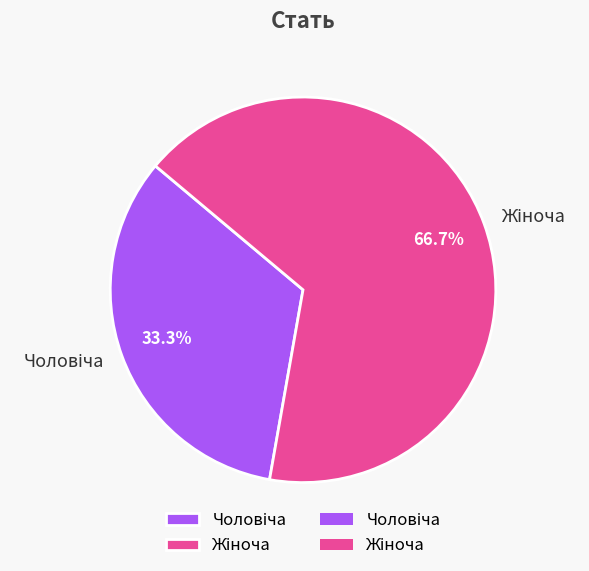

Is there a majority slice in this chart?

Yes